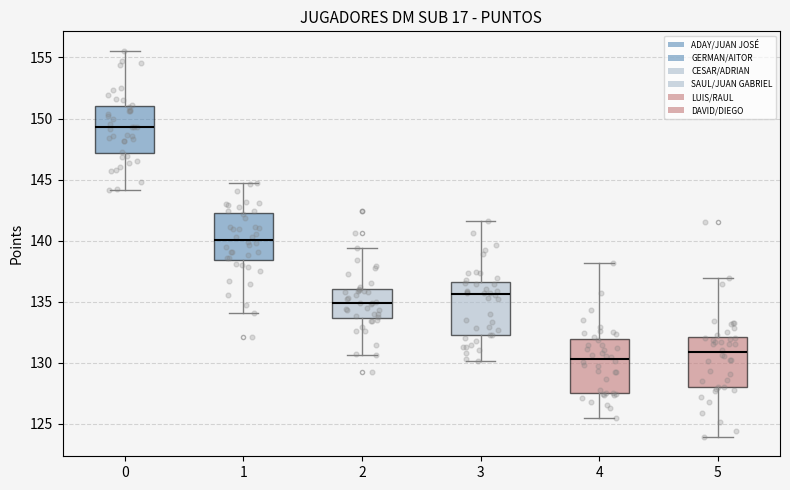

Where is the lower edge of the box at x = 3 on the y-axis? The values are not printed on the chart, so give them approximately, as read against the axis.

132.5